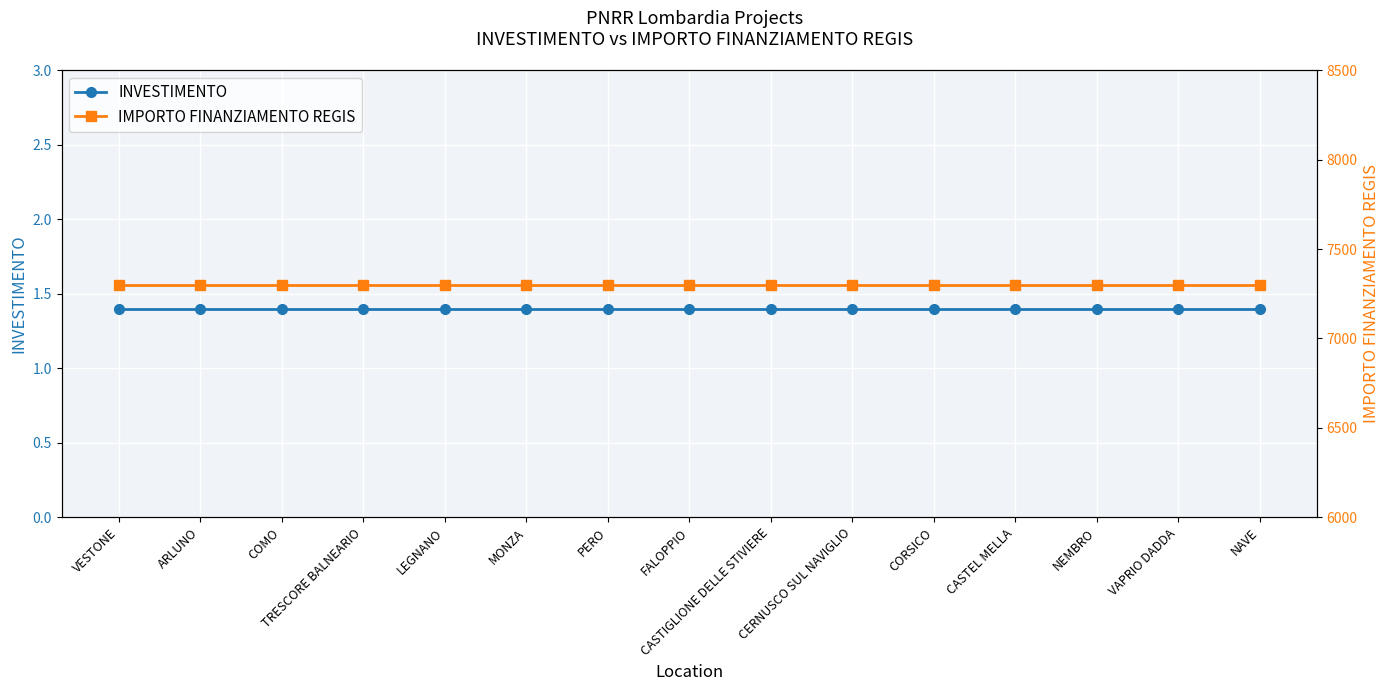

List the series in order of their overall mean, lowest first.

INVESTIMENTO, IMPORTO FINANZIAMENTO REGIS